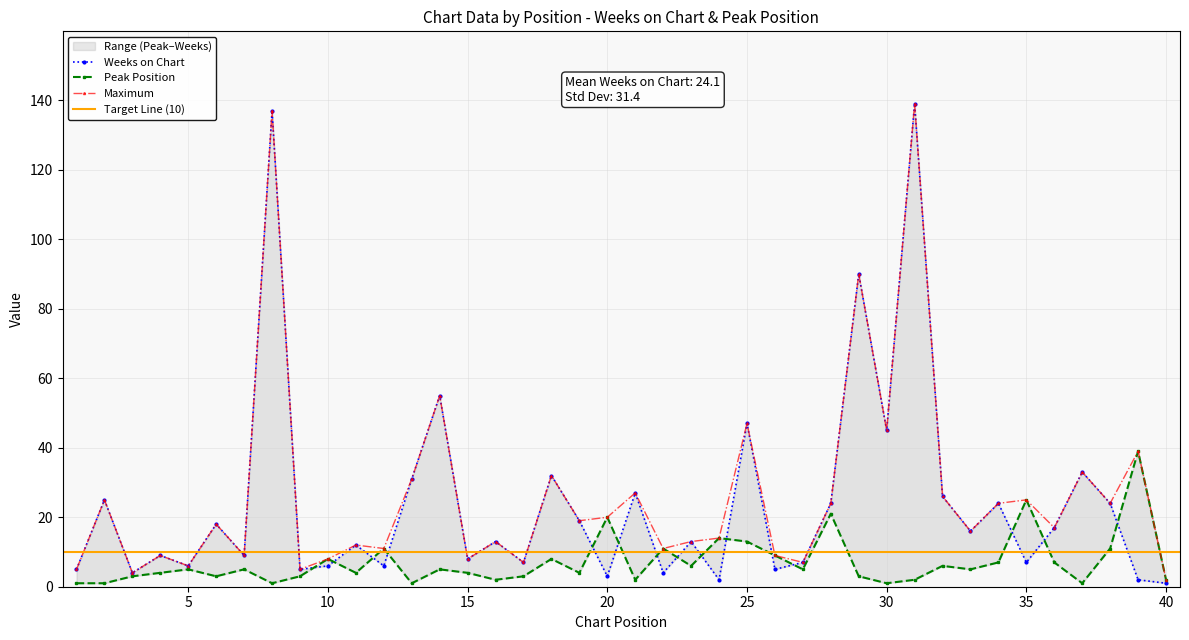

True or false: Peak Position has a value of 13 at 25.

True